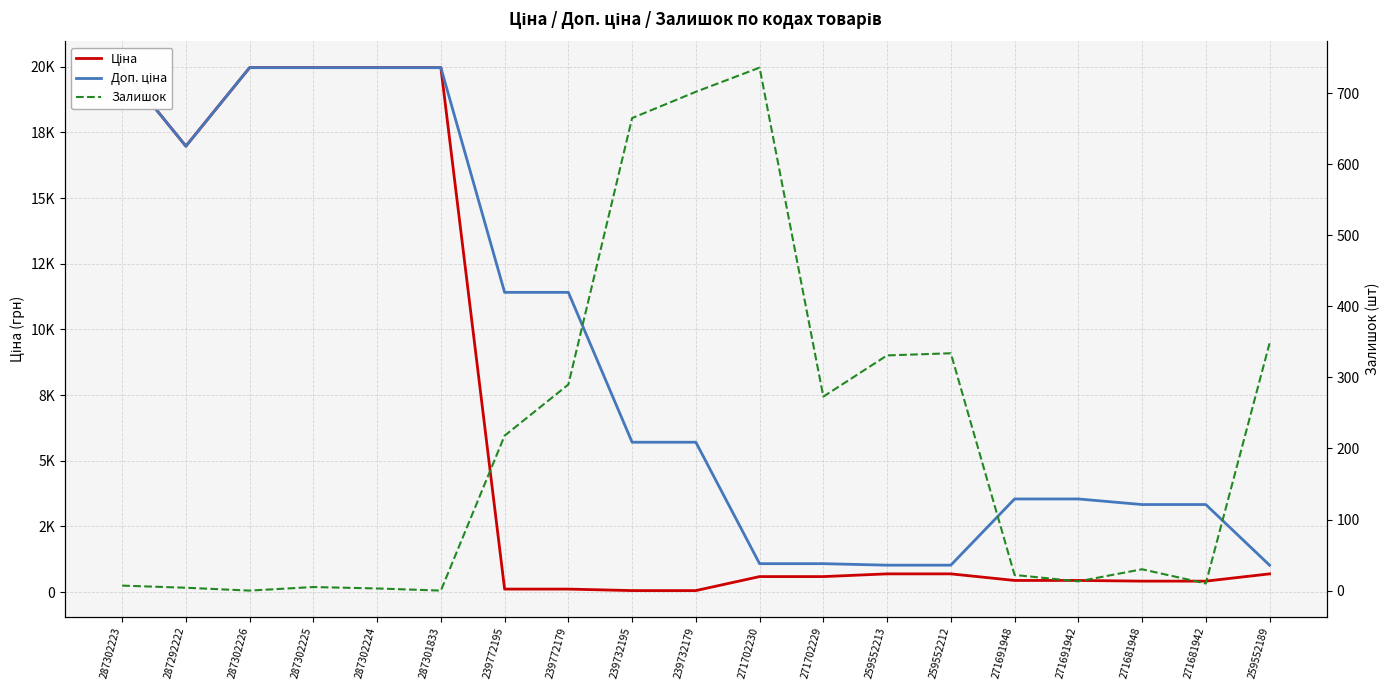

List the series in order of their peak value, highest first.

Ціна, Доп. ціна, Залишок